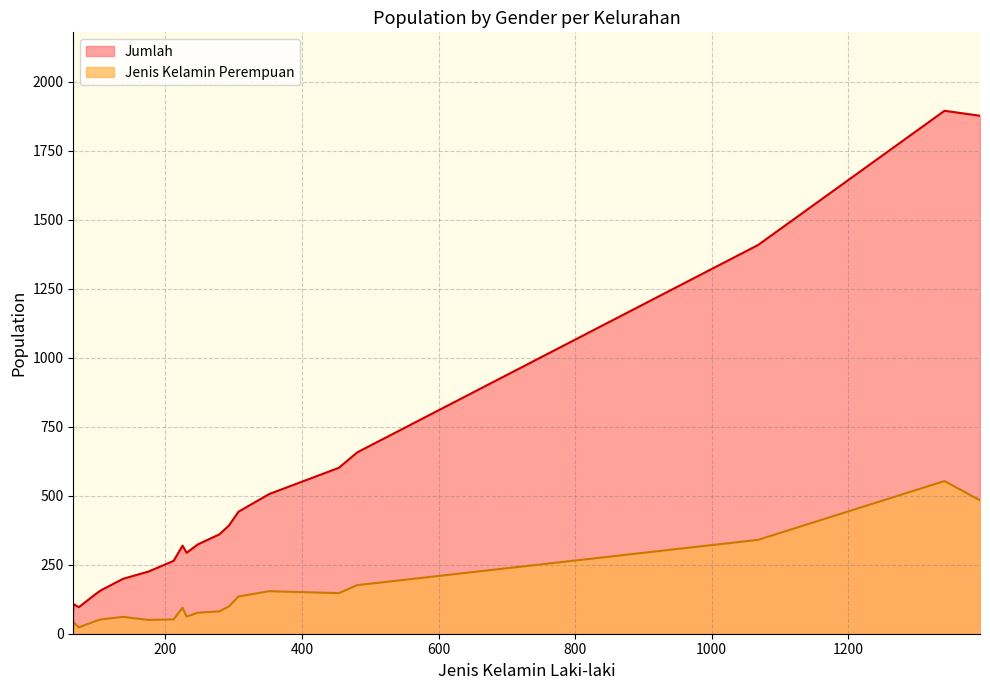

What are all the series names shown in the legend?

Jumlah, Jenis Kelamin Perempuan